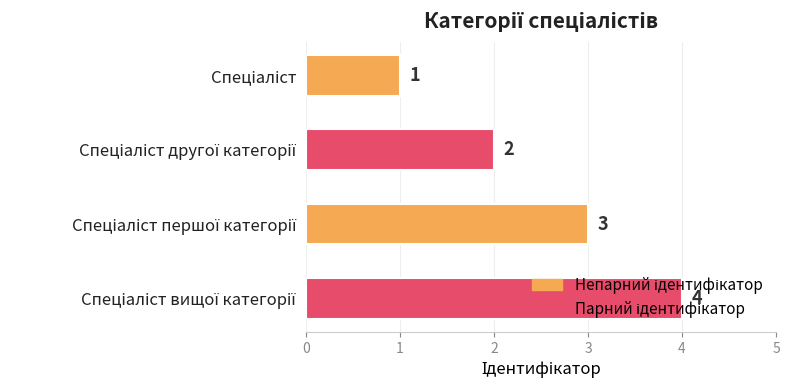

What is the value of the 1st bar from the top?

1